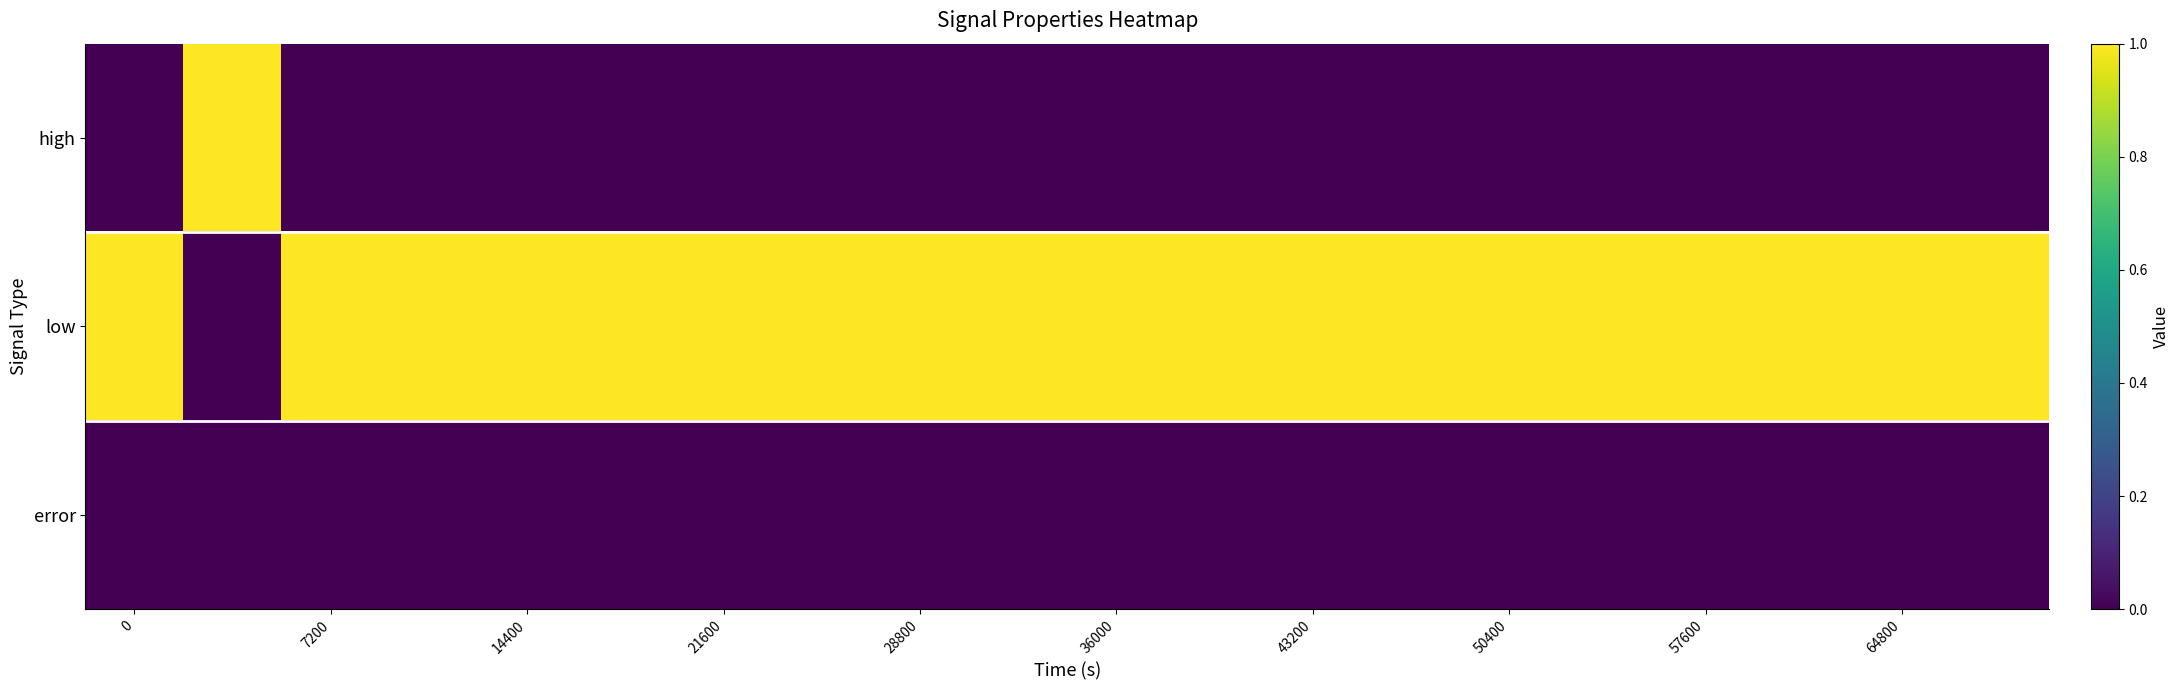

Which series has the largest total across all categories?

low